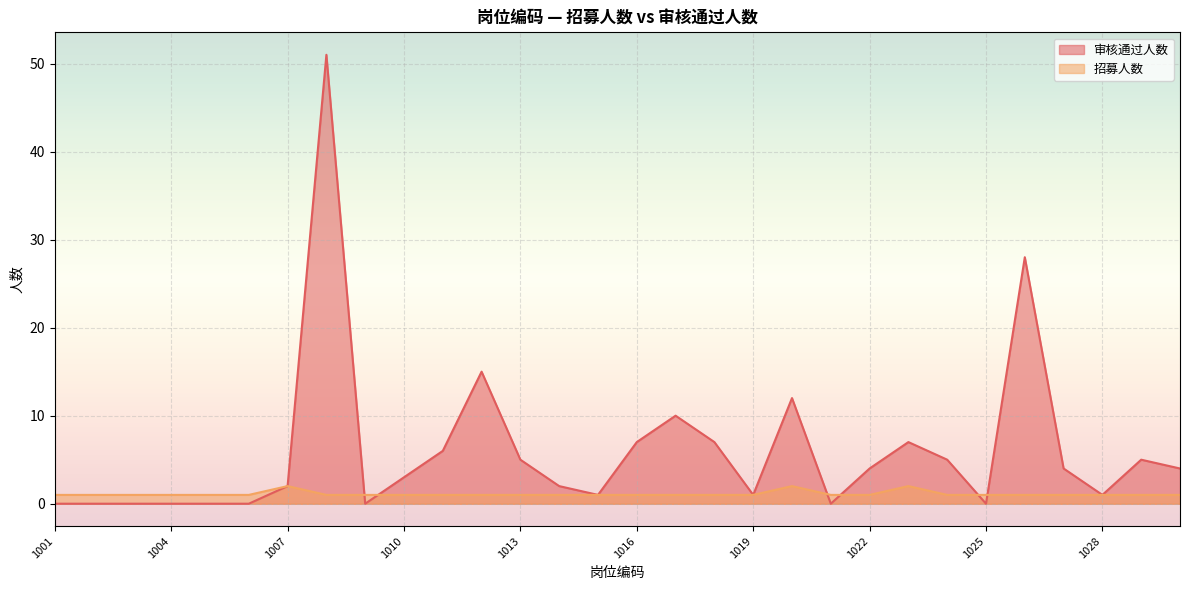

Between 1003 and 1012, which series saw the biggest shift?

审核通过人数